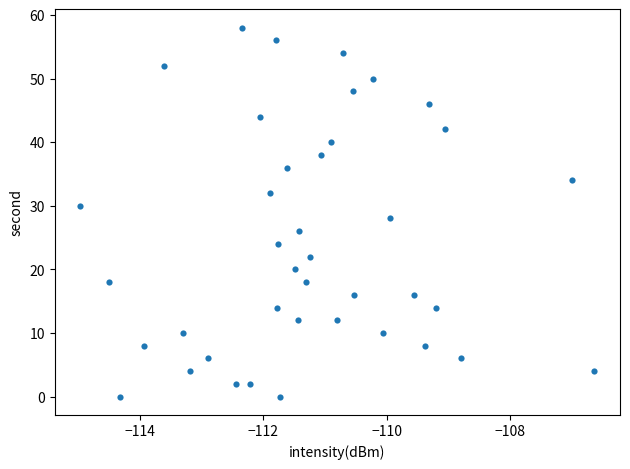

What is the range of Y values (max minus min)?

58